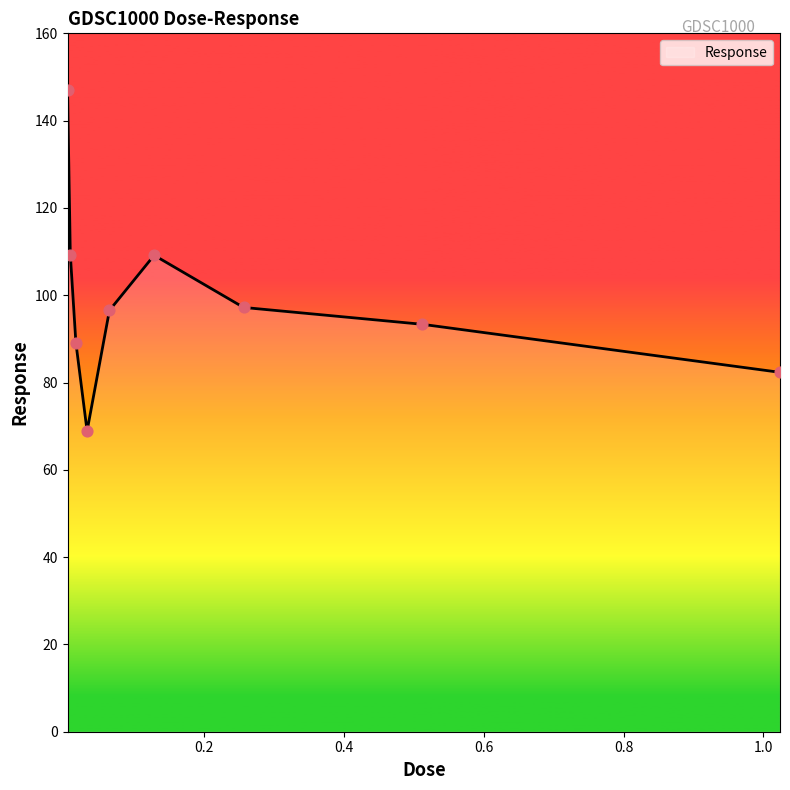

What is the smallest value displayed?

68.9